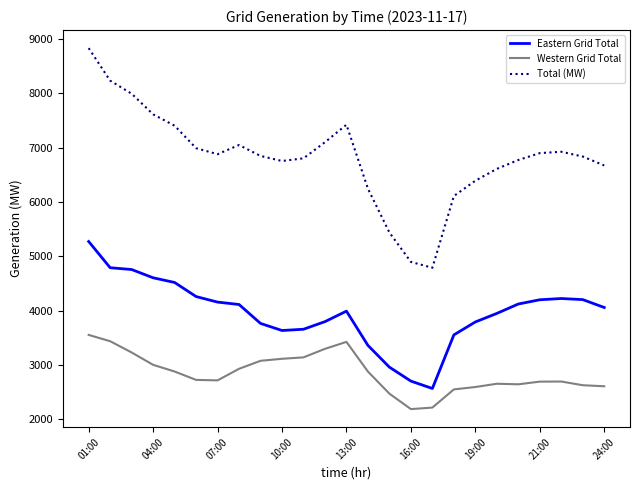

True or false: Western Grid Total and Total (MW) cross at least once.

False